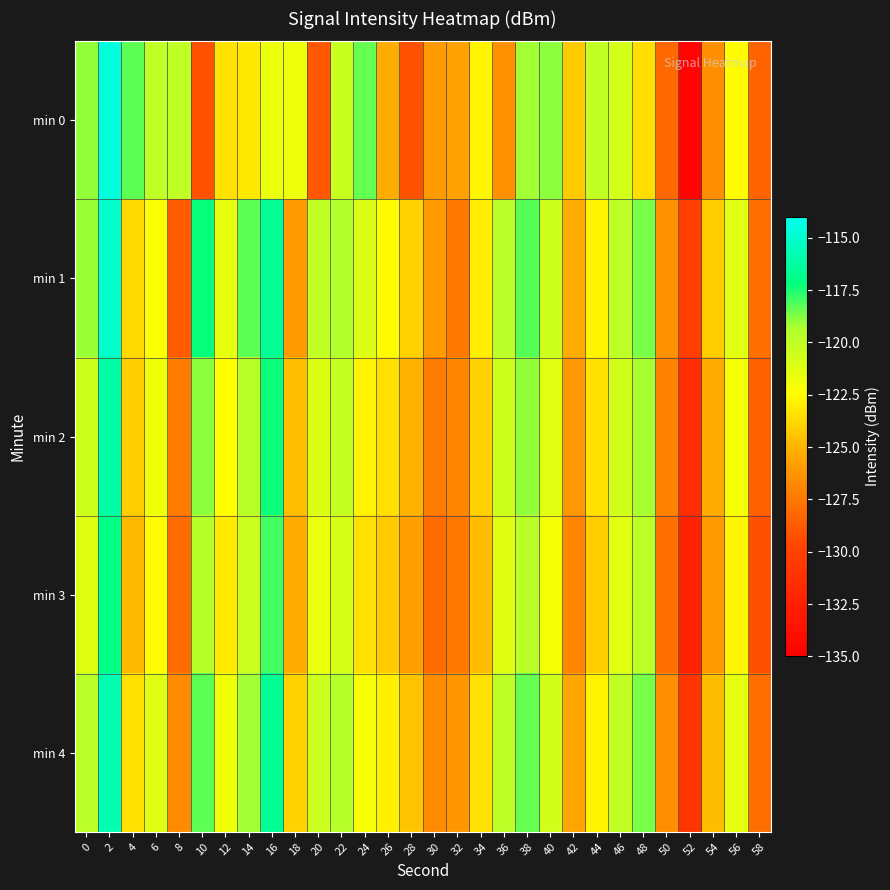

Reading left to right, extract all data points from this chart.

min 0: 0=-119.0	2=-114.6	4=-118.3	6=-120.0	8=-120.0	10=-129.1	12=-123.4	14=-123.2	16=-121.7	18=-121.8	20=-128.9	22=-120.3	24=-118.4	26=-125.3	28=-129.1	30=-126.0	32=-125.7	34=-122.8	36=-126.4	38=-119.1	40=-118.8	42=-124.2	44=-120.1	46=-120.7	48=-123.5	50=-128.3	52=-134.6	54=-126.5	56=-122.5	58=-128.4
min 1: 0=-119.0	2=-115.1	4=-123.7	6=-122.3	8=-128.7	10=-117.2	12=-121.4	14=-118.3	16=-116.5	18=-126.0	20=-120.0	22=-119.5	24=-121.0	26=-122.5	28=-124.0	30=-126.0	32=-127.5	34=-123.0	36=-119.8	38=-118.2	40=-120.5	42=-125.3	44=-122.7	46=-119.9	48=-118.6	50=-126.4	52=-130.2	54=-124.1	56=-121.3	58=-127.8
min 2: 0=-120.5	2=-116.2	4=-124.1	6=-121.8	8=-127.3	10=-118.9	12=-122.4	14=-119.7	16=-117.3	18=-124.6	20=-121.0	22=-120.2	24=-122.8	26=-123.5	28=-125.1	30=-127.3	32=-126.8	34=-124.0	36=-120.5	38=-119.0	40=-121.3	42=-126.1	44=-123.4	46=-120.6	48=-119.2	50=-127.1	52=-131.5	54=-125.3	56=-122.0	58=-128.5
min 3: 0=-121.2	2=-117.0	4=-124.8	6=-122.5	8=-128.0	10=-119.6	12=-123.1	14=-120.4	16=-118.0	18=-125.3	20=-121.7	22=-120.9	24=-123.5	26=-124.2	28=-125.8	30=-128.0	32=-127.5	34=-124.7	36=-121.2	38=-119.7	40=-122.0	42=-126.8	44=-124.1	46=-121.3	48=-119.9	50=-127.8	52=-132.2	54=-126.0	56=-122.7	58=-129.2
min 4: 0=-119.8	2=-115.8	4=-123.5	6=-121.2	8=-126.7	10=-118.3	12=-121.8	14=-119.1	16=-116.7	18=-124.0	20=-120.4	22=-119.6	24=-122.2	26=-122.9	28=-124.5	30=-126.7	32=-126.2	34=-123.4	36=-119.9	38=-118.4	40=-120.7	42=-125.5	44=-122.8	46=-120.0	48=-118.6	50=-126.5	52=-130.9	54=-124.7	56=-121.4	58=-127.9